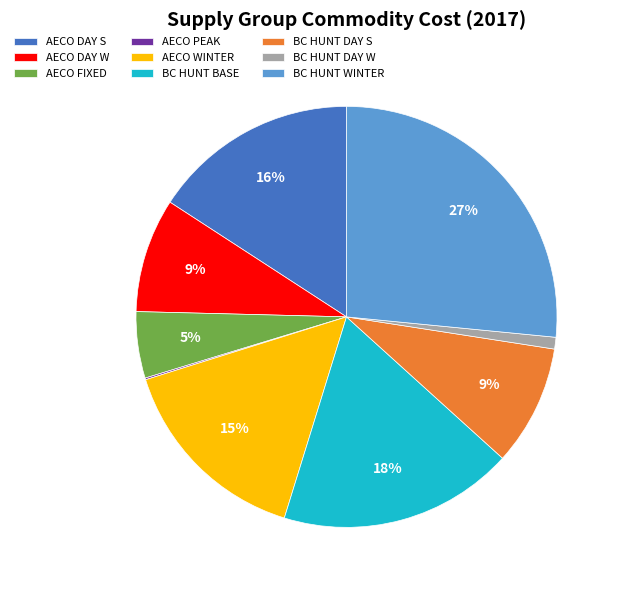

True or false: BC HUNT DAY S accounts for 9% of the total.

True